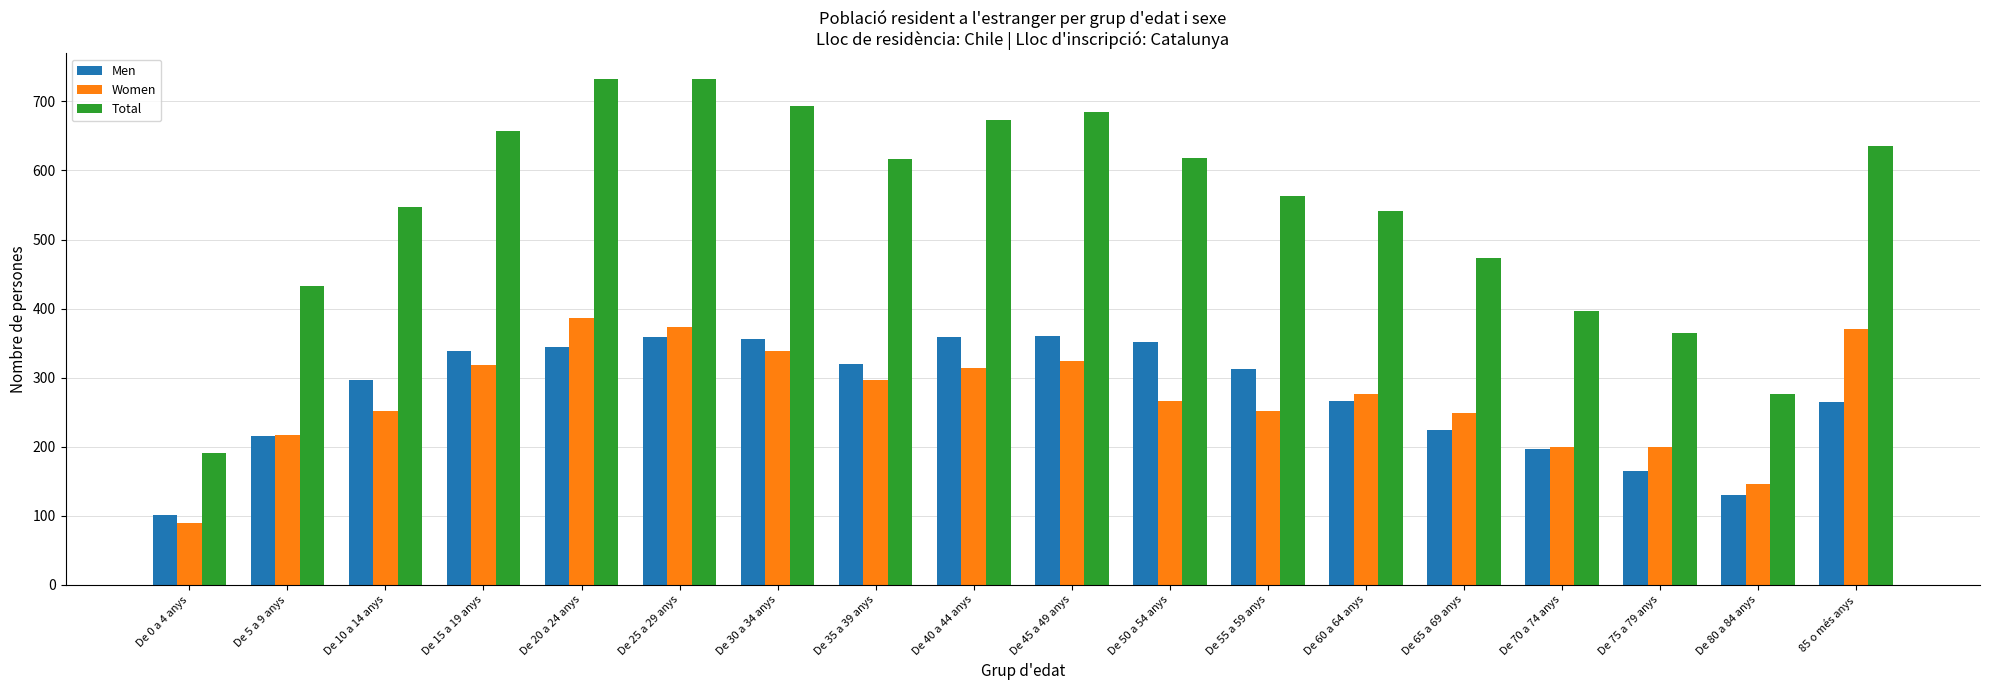

What is the label of the 13th bar from the left?

De 60 a 64 anys